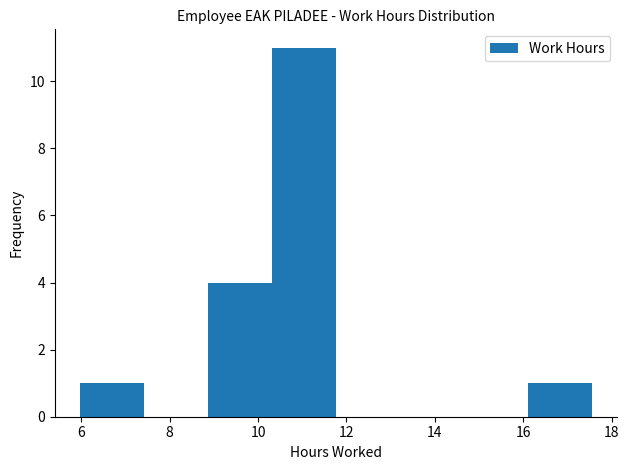

Over which range of the x-axis is the bar tallest?

10.4 to 11.8